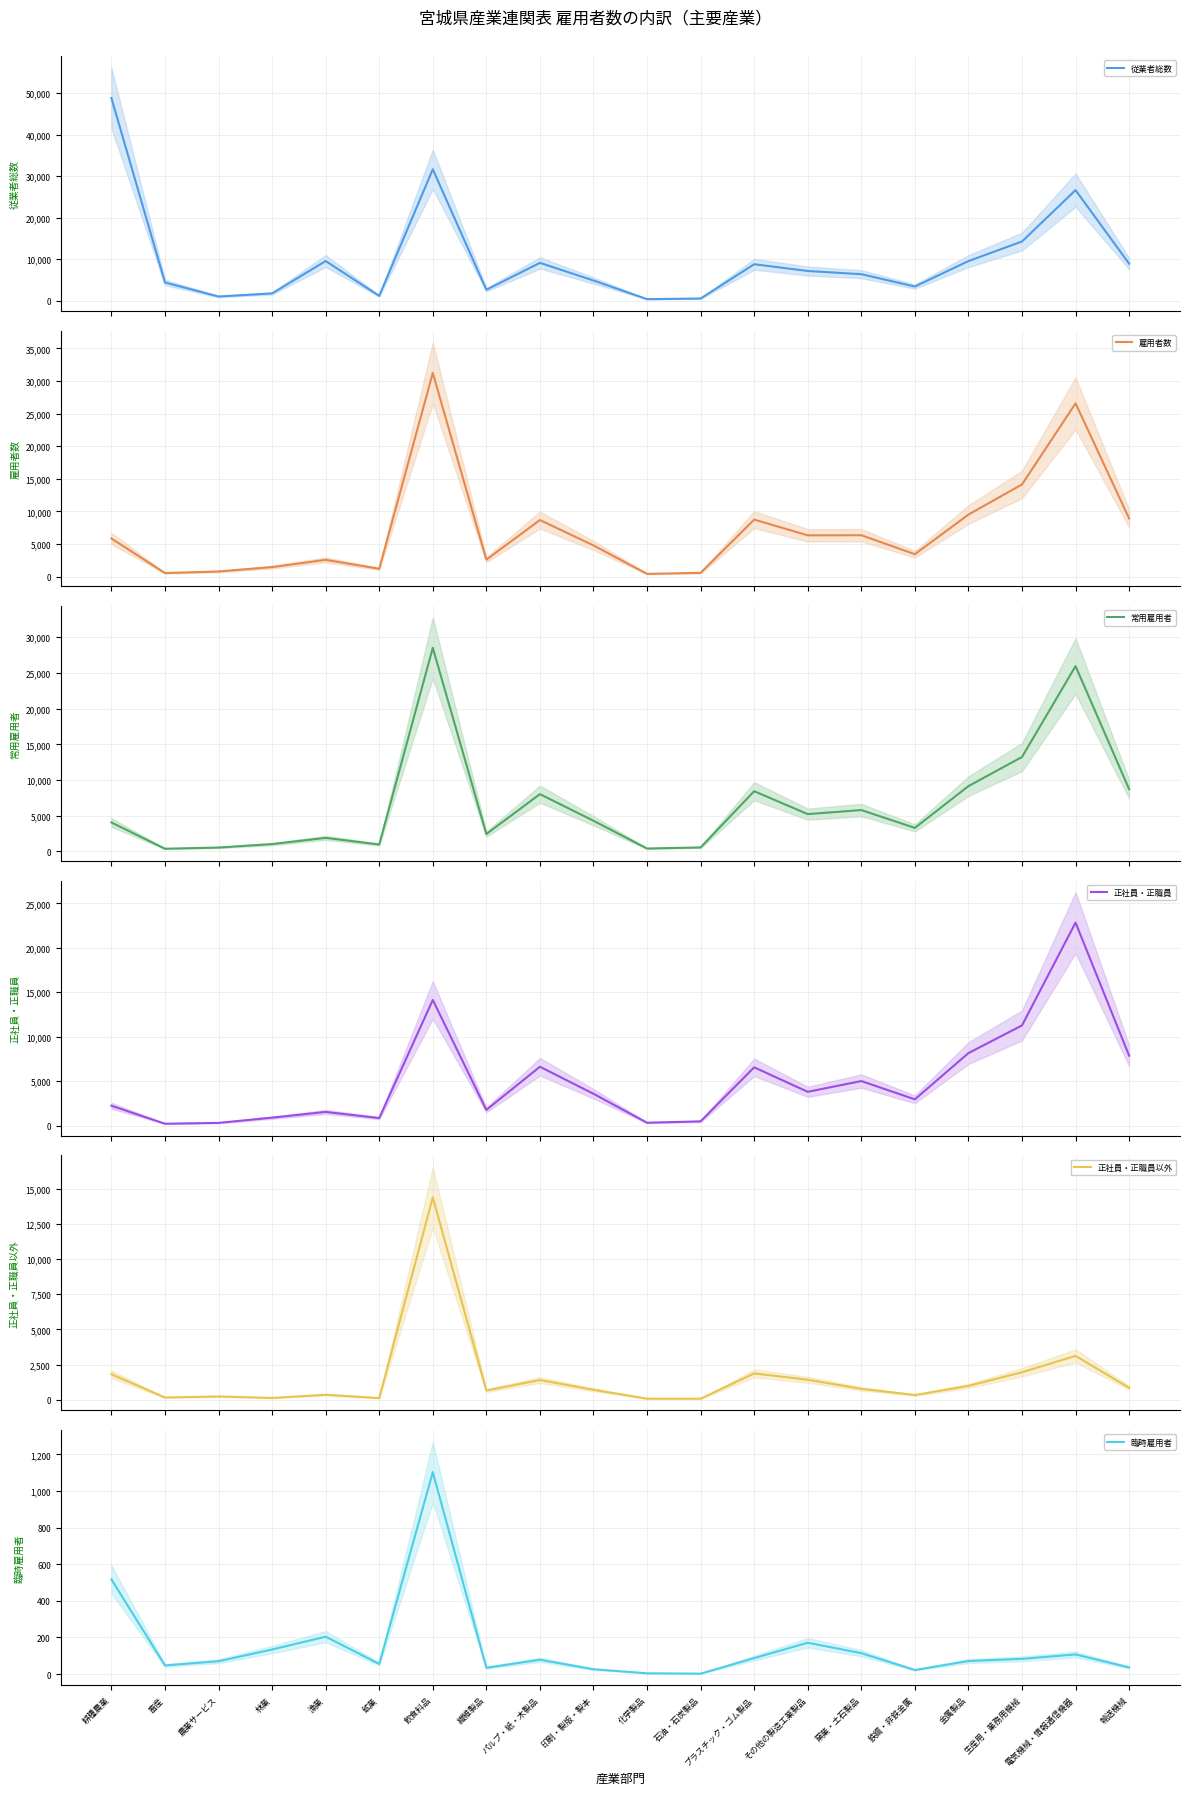

What is the difference between the 臨時雇用者 values at 印刷・製版・製本 and 畜産?

21